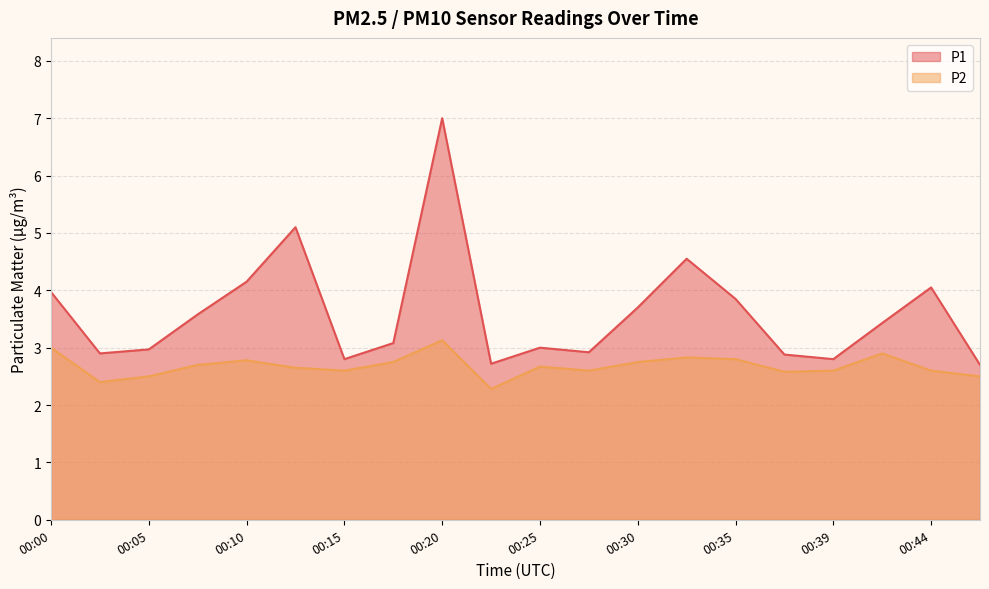

What are all the series names shown in the legend?

P1, P2